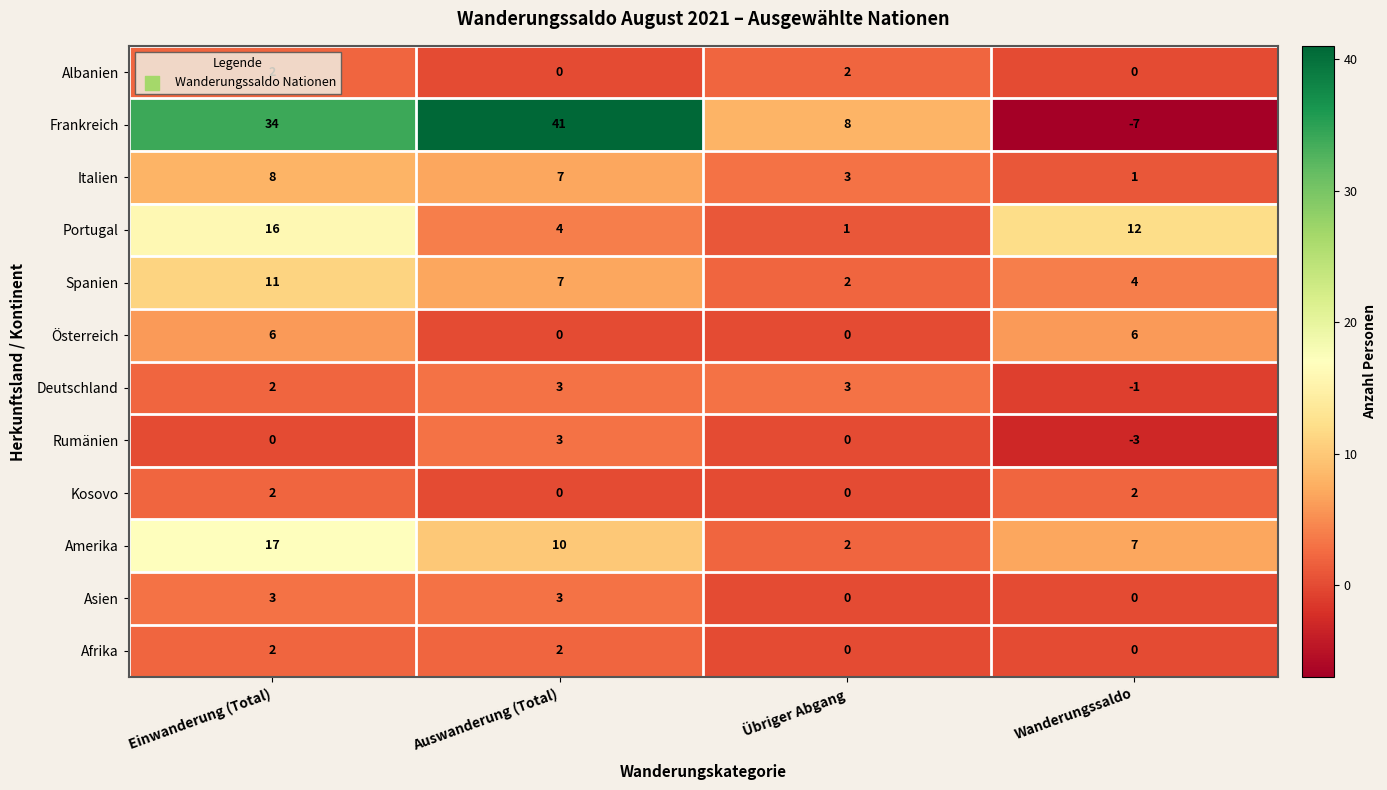

Between Übriger Abgang and Wanderungssaldo, which series saw the biggest shift?

Frankreich